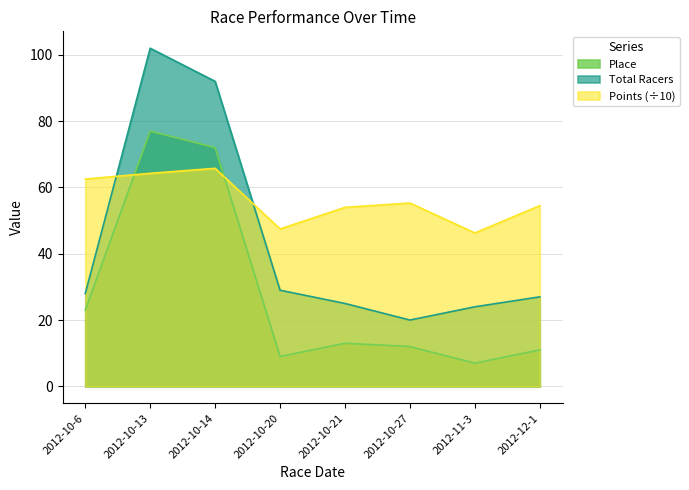

The Points series shows 26.2 at 2012-10-27. True or false?

False